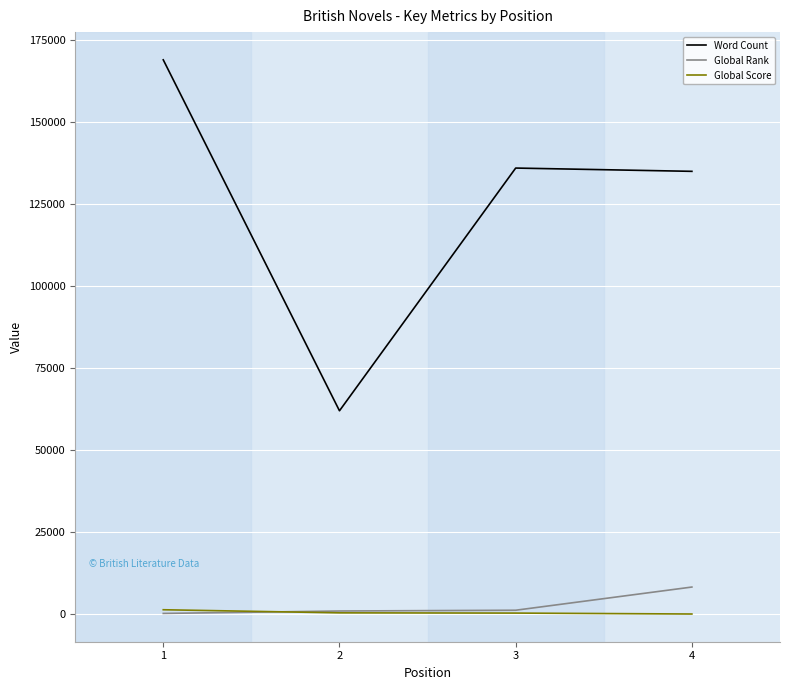

The value of Global Rank at 4 is 8261. True or false?

True